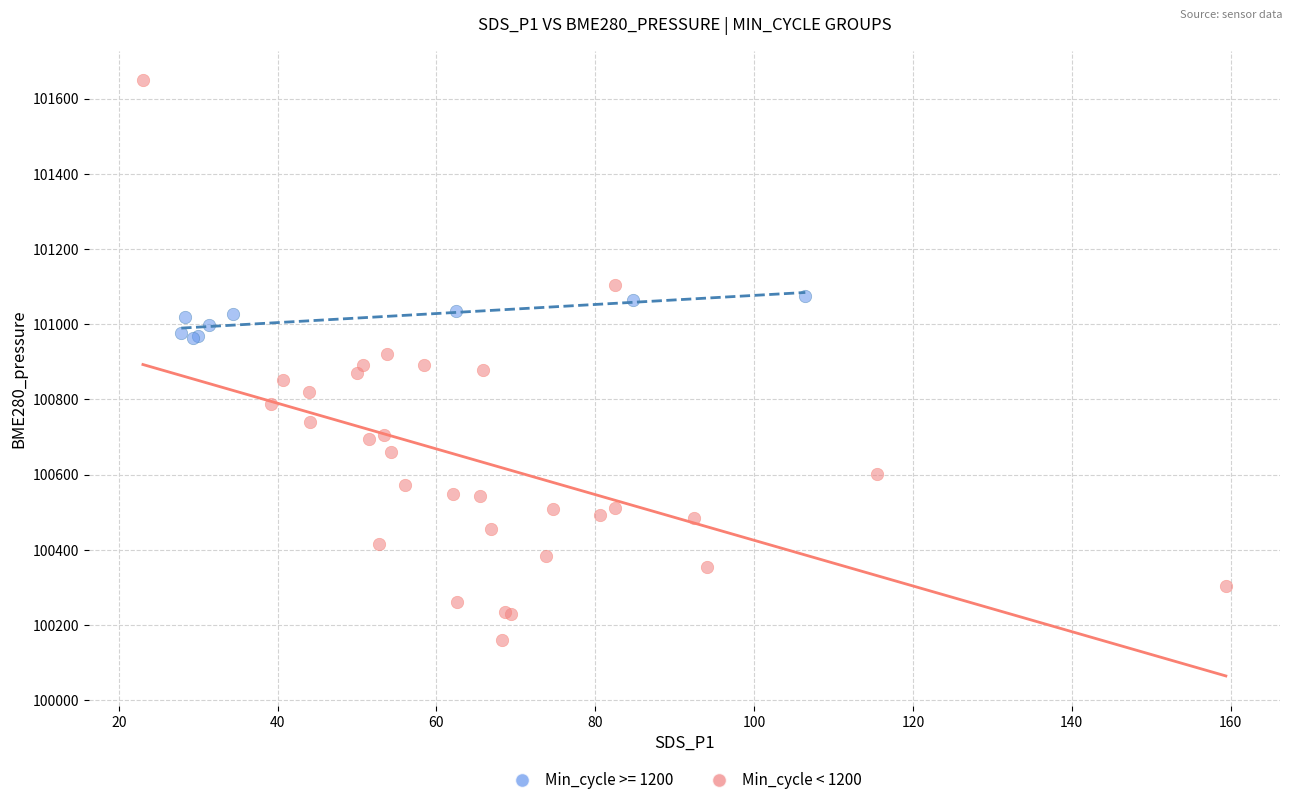

Which series contains the highest Y value?

Min_cycle < 1200